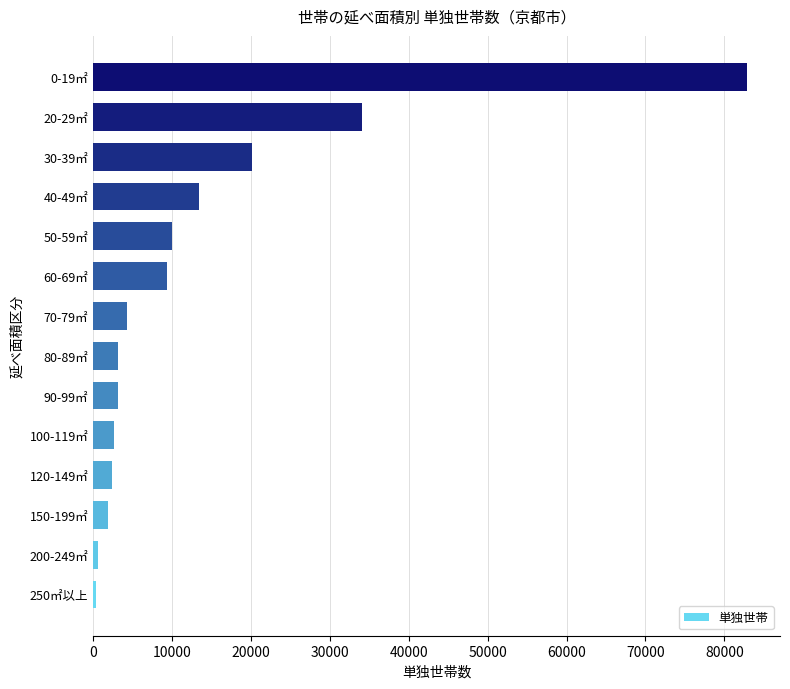

How many bars are there in total?

14